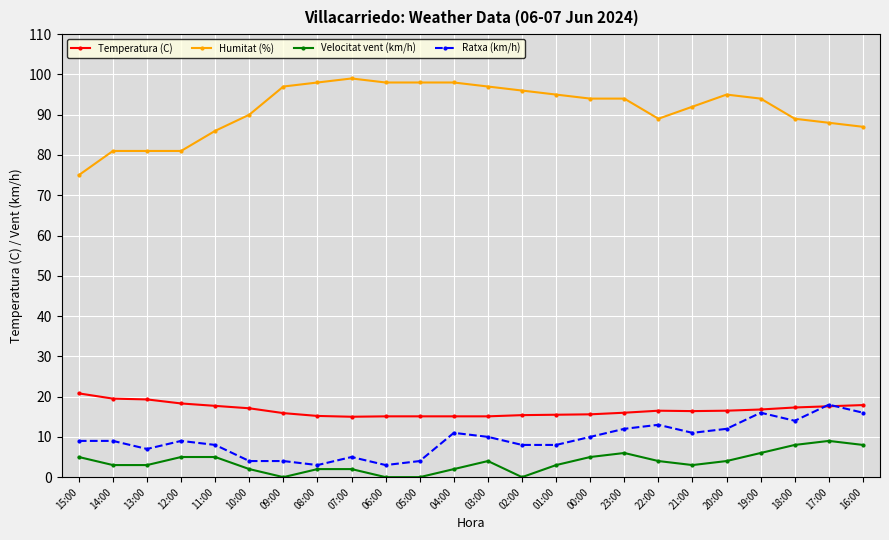

What position from the left is 06:00?

10